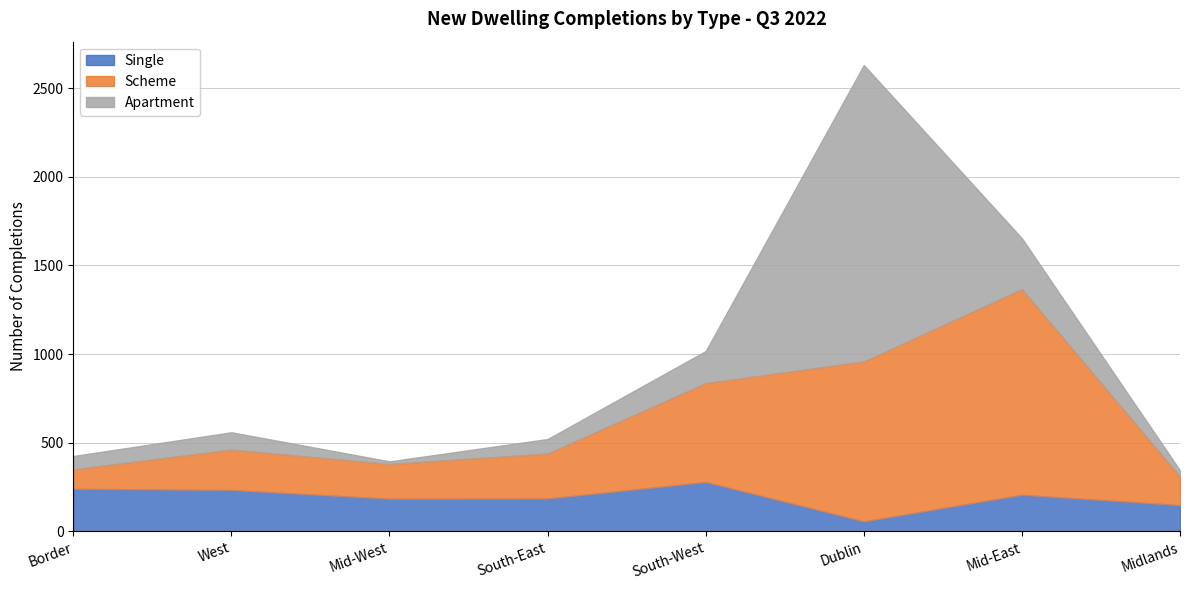

At which category is the sum across all series the highest?

Dublin